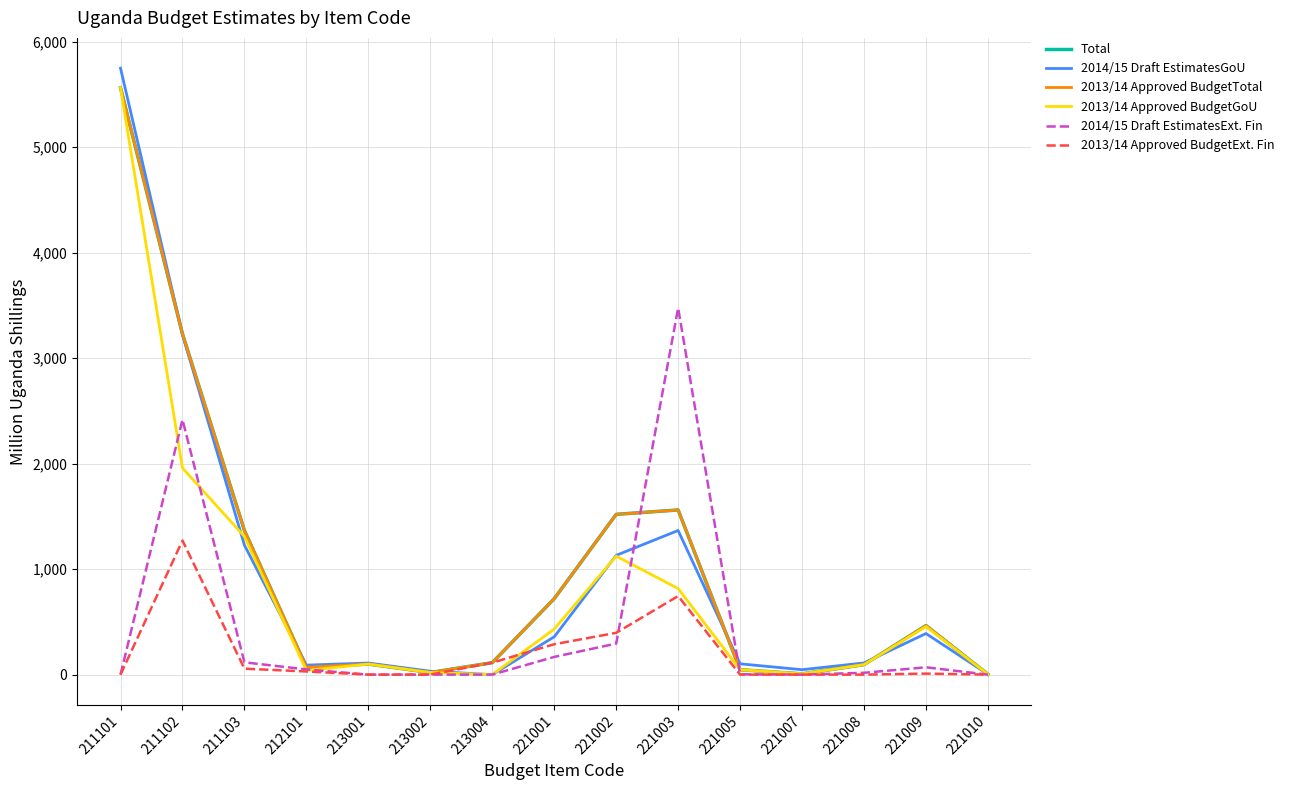

Which category has the highest value in the 2014/15 Draft EstimatesGoU series?

211101